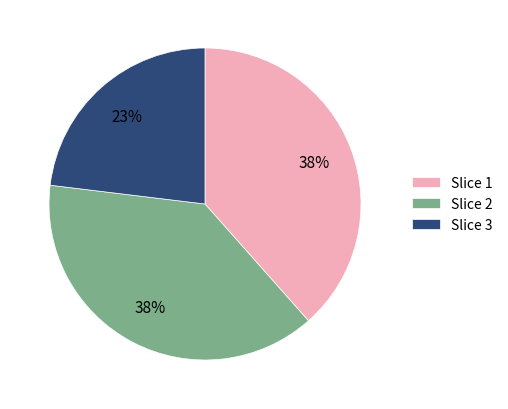

Does any single category account for the majority?

No